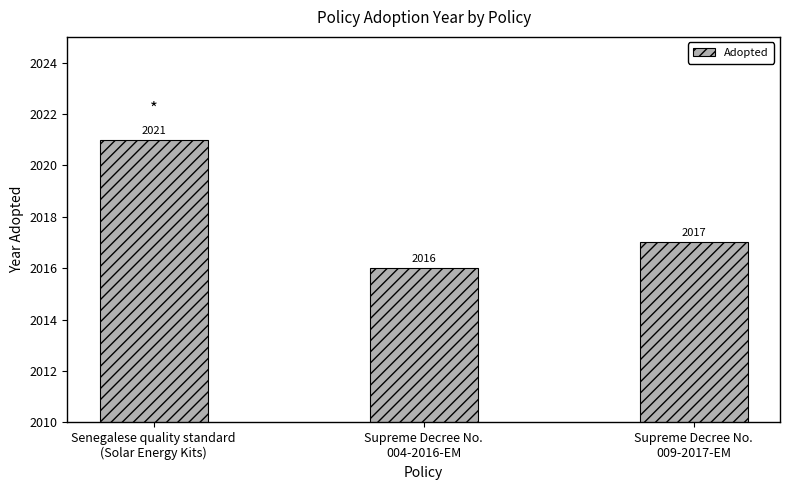

How many bars are there in total?

3